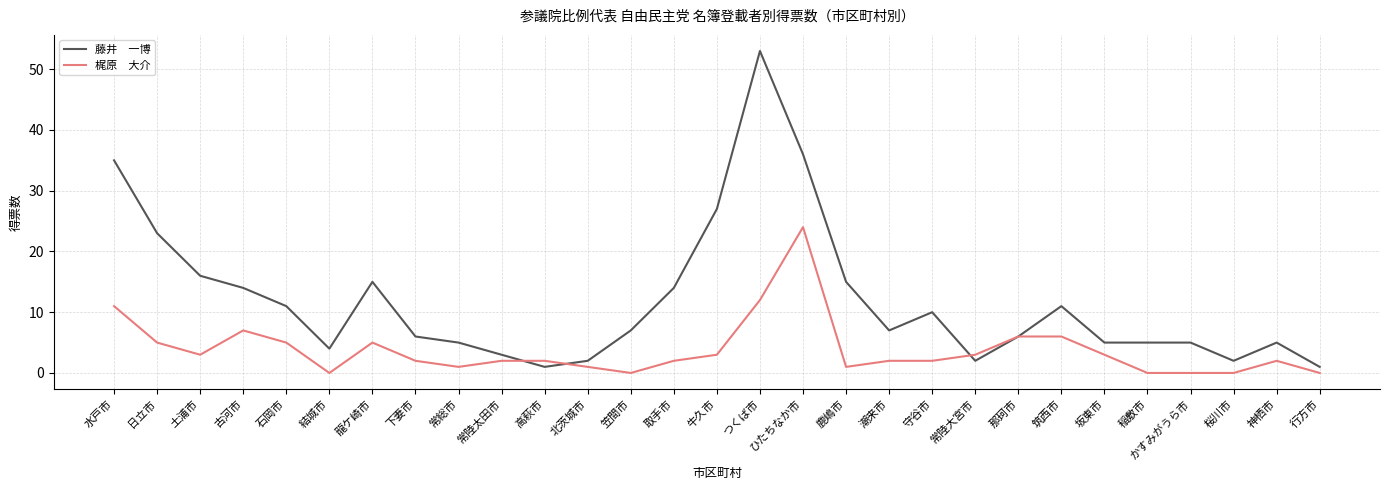

What is the total value across all series at 日立市?

28